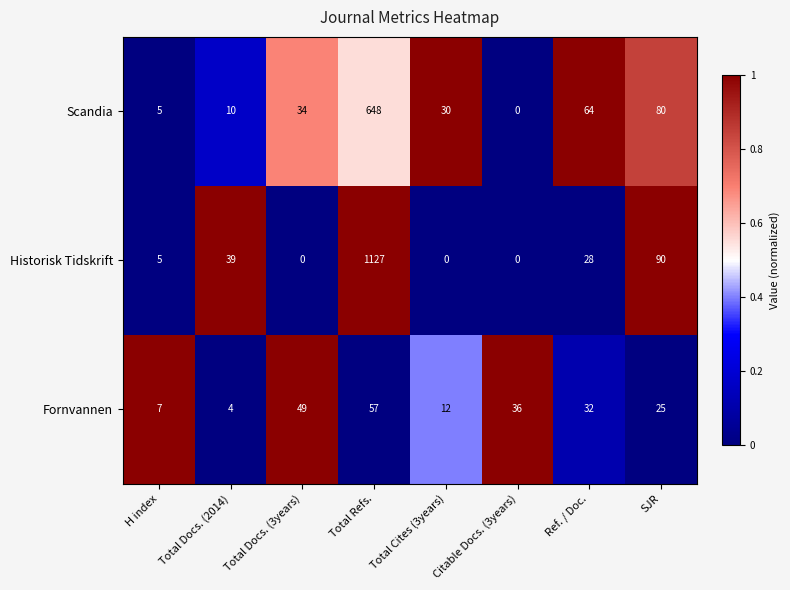

How many categories are shown in the chart?

8